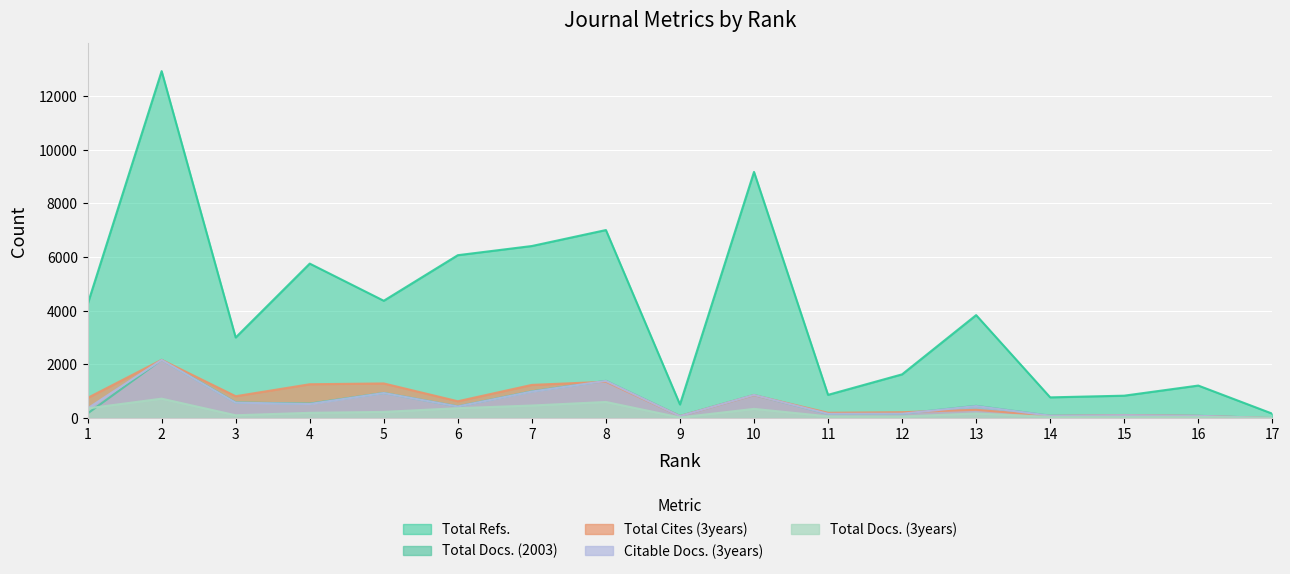

Is the value of Total Docs. (2003) at 13 greater than the value of Citable Docs. (3years) at 13?

Yes